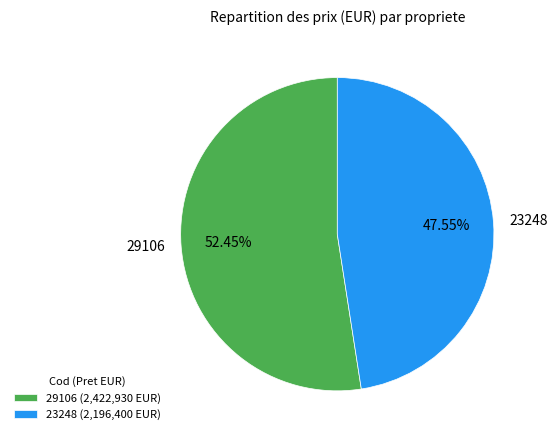

How many slices are in this pie chart?

2